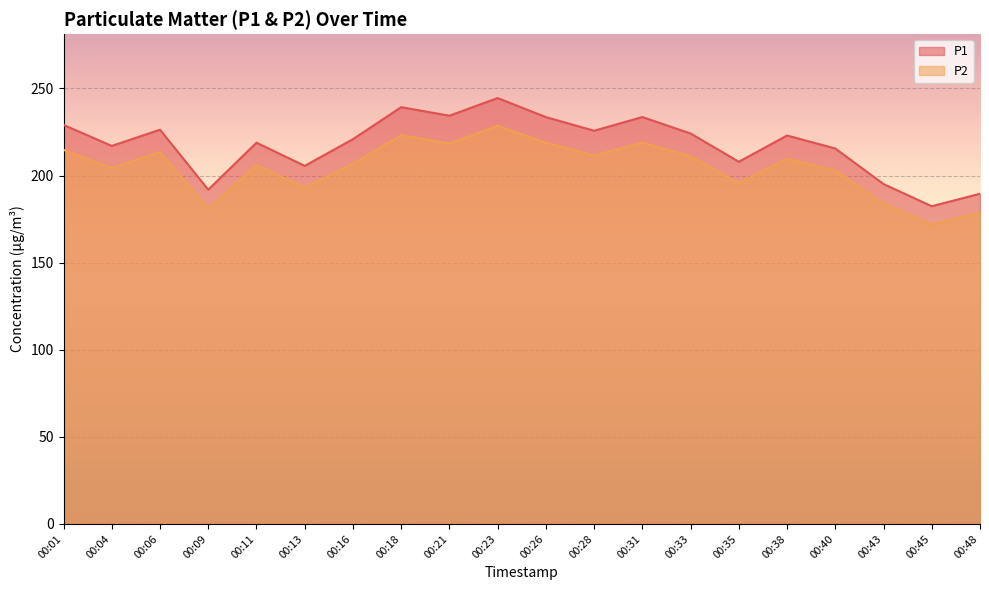

In P1, how many points are higher than both neighbors (excluding endpoints)?

6